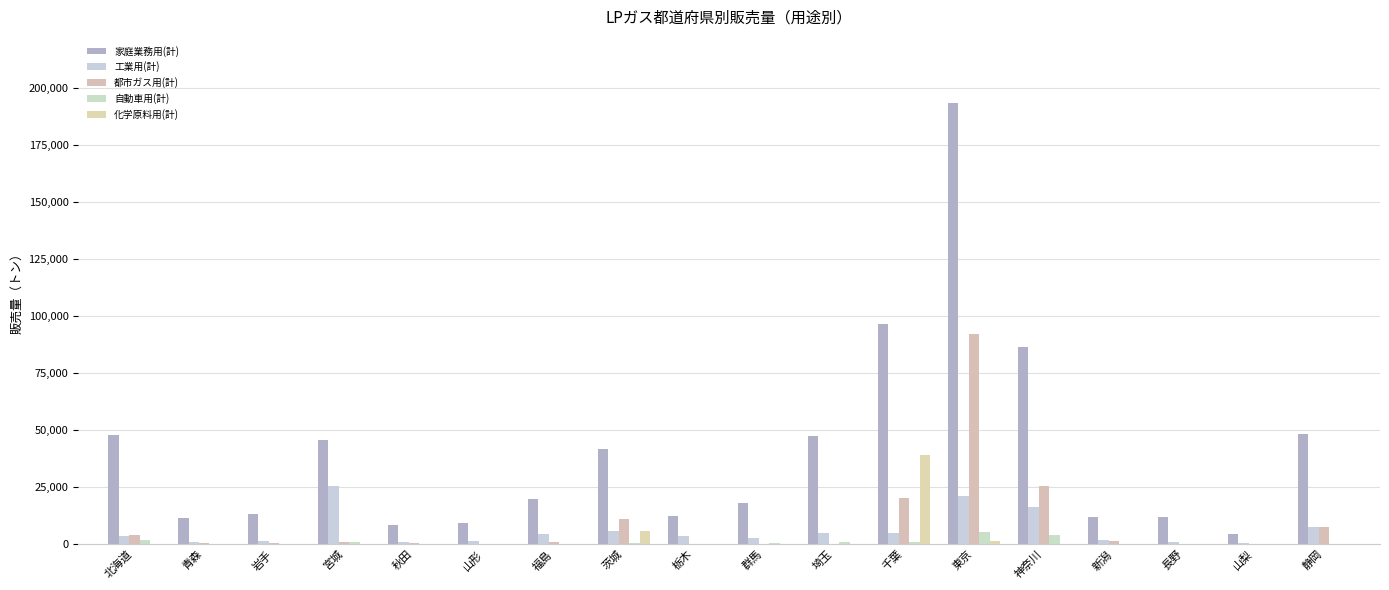

What is the average value of the 家庭業務用(計) series?

40402